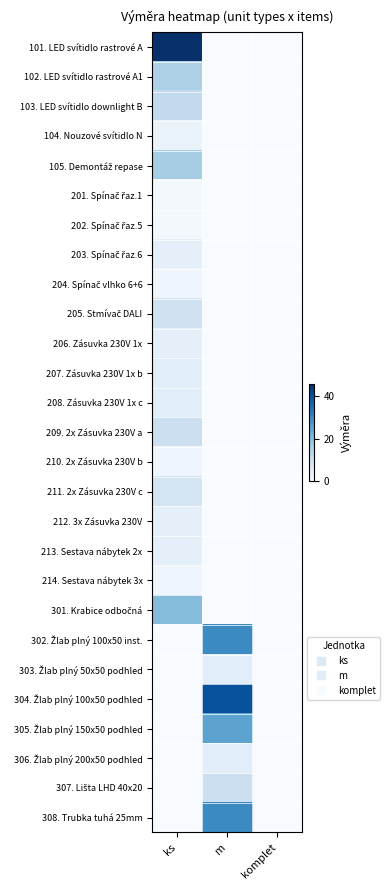

Rank the series by their maximum value, from lowest to highest.

201. Spínač řaz.1, 202. Spínač řaz.5, 204. Spínač vlhko 6+6, 210. 2x Zásuvka 230V b, 214. Sestava nábytek 3x, 104. Nouzové svítidlo N, 203. Spínač řaz.6, 206. Zásuvka 230V 1x, 212. 3x Zásuvka 230V, 213. Sestava nábytek 2x, 207. Zásuvka 230V 1x b, 208. Zásuvka 230V 1x c, 303. Žlab plný 50x50 podhled, 306. Žlab plný 200x50 podhled, 211. 2x Zásuvka 230V c, 205. Stmívač DALI, 209. 2x Zásuvka 230V a, 307. Lišta LHD 40x20, 103. LED svítidlo downlight B, 102. LED svítidlo rastrové A1, 105. Demontáž repase, 301. Krabice odbočná, 305. Žlab plný 150x50 podhled, 302. Žlab plný 100x50 inst., 308. Trubka tuhá 25mm, 304. Žlab plný 100x50 podhled, 101. LED svítidlo rastrové A